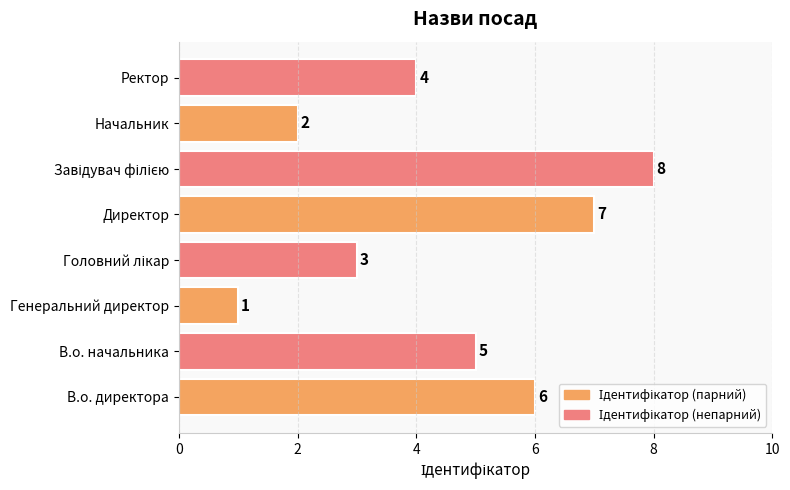

At which label is the value closest to 4?

Ректор